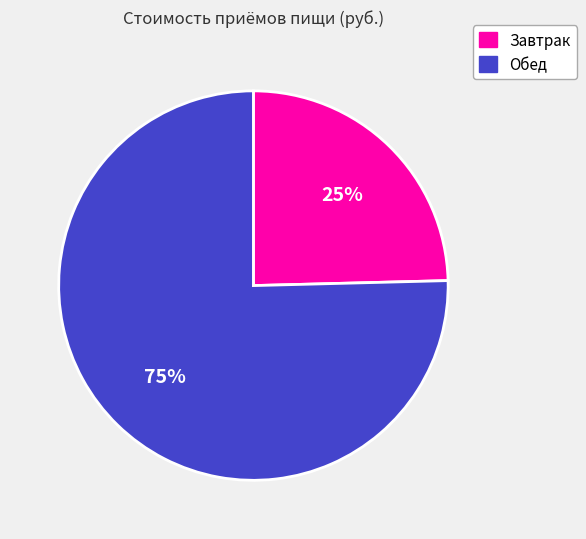

Which category accounts for the majority?

Обед